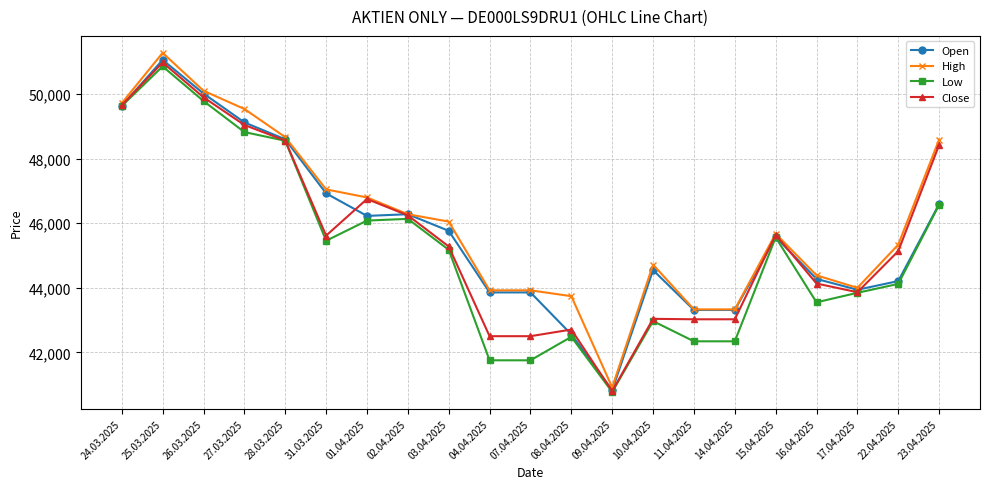

Which series has the largest range (max minus min)?

High